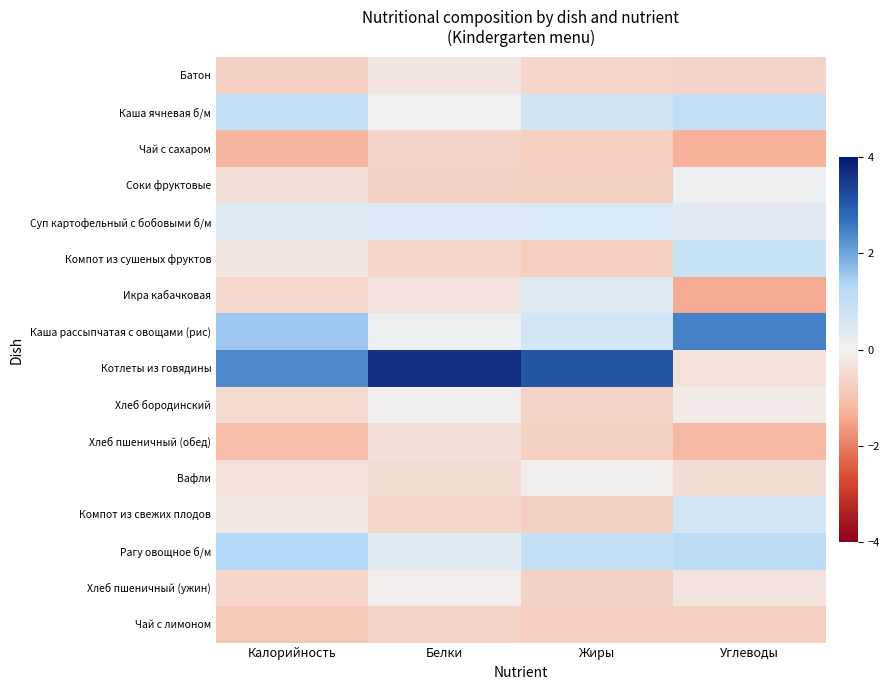

Reading left to right, transcribe all the data shown in this chart.

Батон: Калорийность=-0.7	Белки=-0.2	Жиры=-0.6	Углеводы=-0.6
Каша ячневая б/м: Калорийность=1.0	Белки=0.1	Жиры=0.7	Углеводы=1.0
Чай с сахаром: Калорийность=-1.2	Белки=-0.6	Жиры=-0.7	Углеводы=-1.3
Соки фруктовые: Калорийность=-0.4	Белки=-0.7	Жиры=-0.7	Углеводы=0.1
Суп картофельный с бобовыми б/м: Калорийность=0.5	Белки=0.5	Жиры=0.5	Углеводы=0.3
Компот из сушеных фруктов: Калорийность=-0.3	Белки=-0.6	Жиры=-0.7	Углеводы=0.9
Икра кабачковая: Калорийность=-0.6	Белки=-0.3	Жиры=0.5	Углеводы=-1.4
Каша рассыпчатая с овощами (рис): Калорийность=1.6	Белки=0.1	Жиры=0.6	Углеводы=2.5
Котлеты из говядины: Калорийность=2.3	Белки=3.6	Жиры=3.1	Углеводы=-0.4
Хлеб бородинский: Калорийность=-0.5	Белки=-0.1	Жиры=-0.6	Углеводы=-0.2
Хлеб пшеничный (обед): Калорийность=-1.1	Белки=-0.4	Жиры=-0.7	Углеводы=-1.2
Вафли: Калорийность=-0.3	Белки=-0.5	Жиры=-0.1	Углеводы=-0.4
Компот из свежих плодов: Калорийность=-0.2	Белки=-0.6	Жиры=-0.7	Углеводы=0.7
Рагу овощное б/м: Калорийность=1.3	Белки=0.4	Жиры=0.9	Углеводы=1.1
Хлеб пшеничный (ужин): Калорийность=-0.6	Белки=-0.1	Жиры=-0.7	Углеводы=-0.3
Чай с лимоном: Калорийность=-0.9	Белки=-0.6	Жиры=-0.7	Углеводы=-0.7